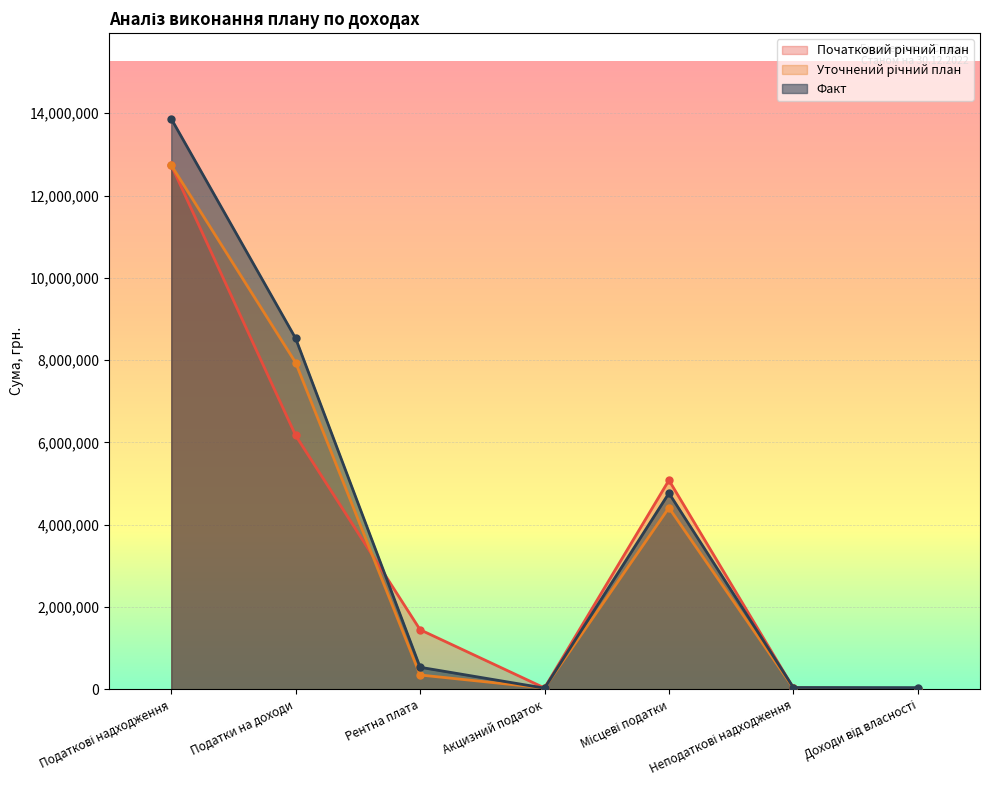

At how many categories does at least one series exceed 9331046?

1